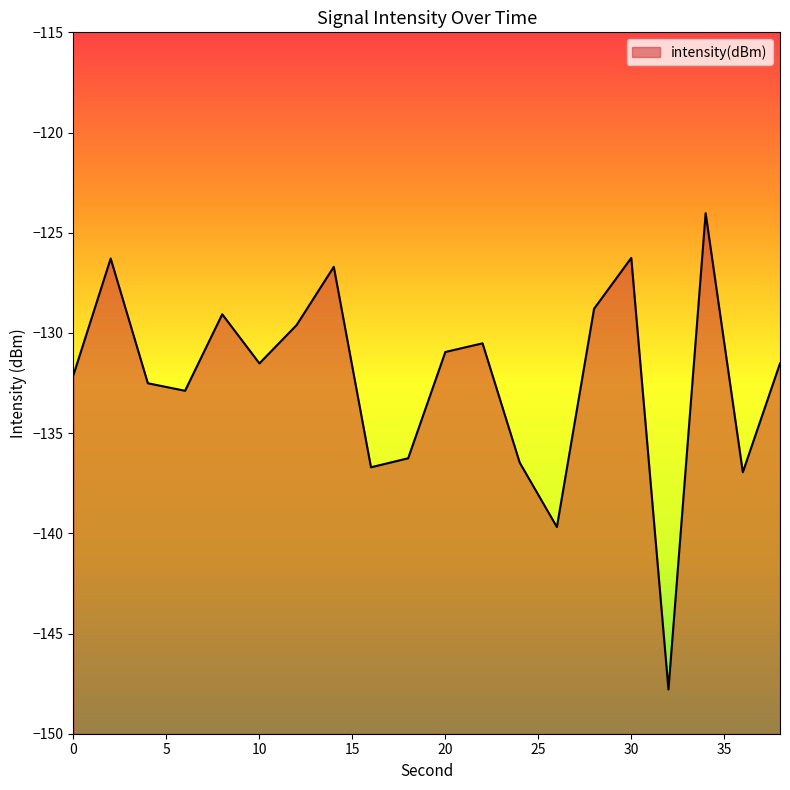

What is the difference between the second highest and minimum values?

21.5